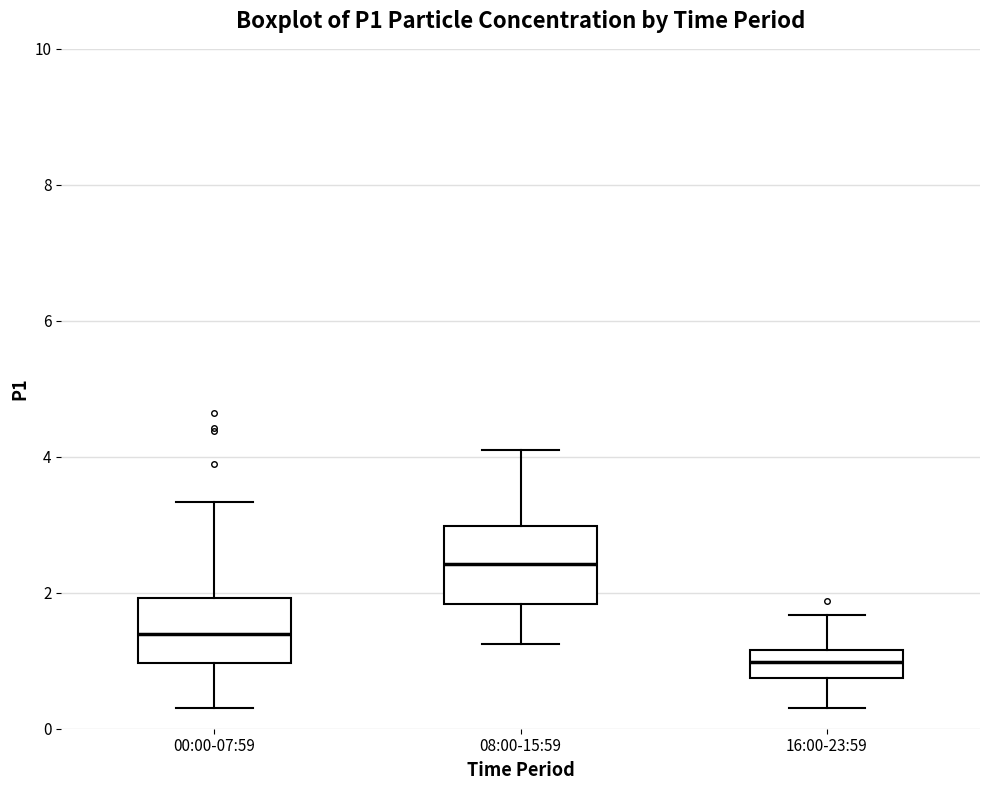

Reading left to right, read every box against the y-axis: the position of its median line, the range the box covers, and the ends of its whiskers. The values are not printed on the chart, so give them approximately, as read against the axis.

00:00-07:59: median 1.4, box 1.0 to 2.0, whiskers 0.4 to 3.4
08:00-15:59: median 2.4, box 1.8 to 3.0, whiskers 1.2 to 4.2
16:00-23:59: median 1.0, box 0.8 to 1.2, whiskers 0.4 to 1.6